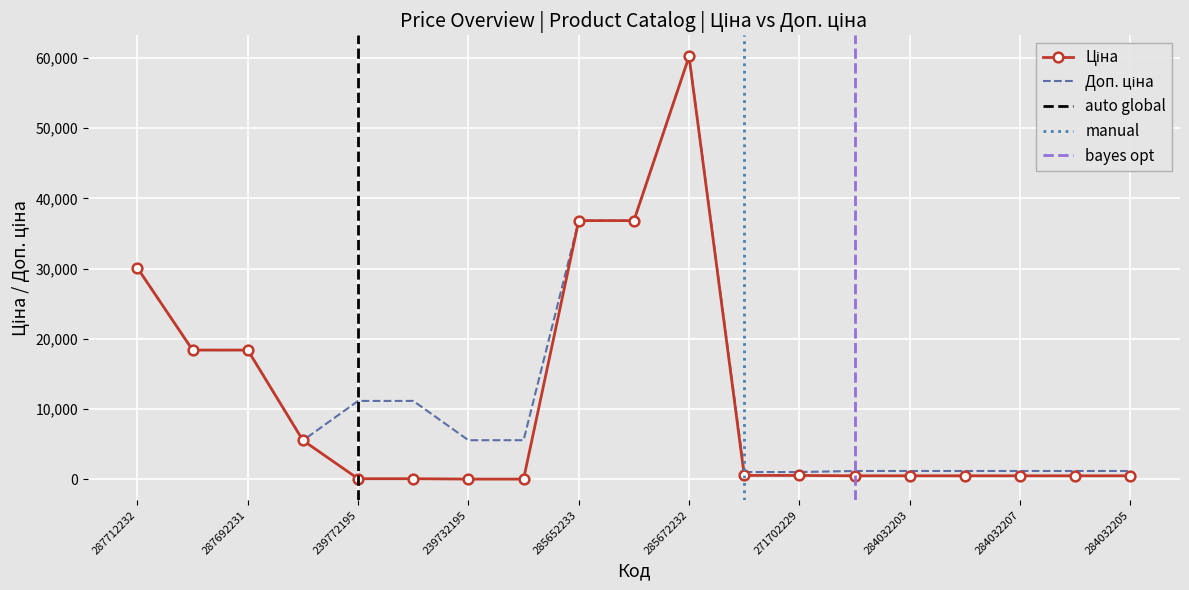

How many data points in Доп. ціна are less than 5591?

9